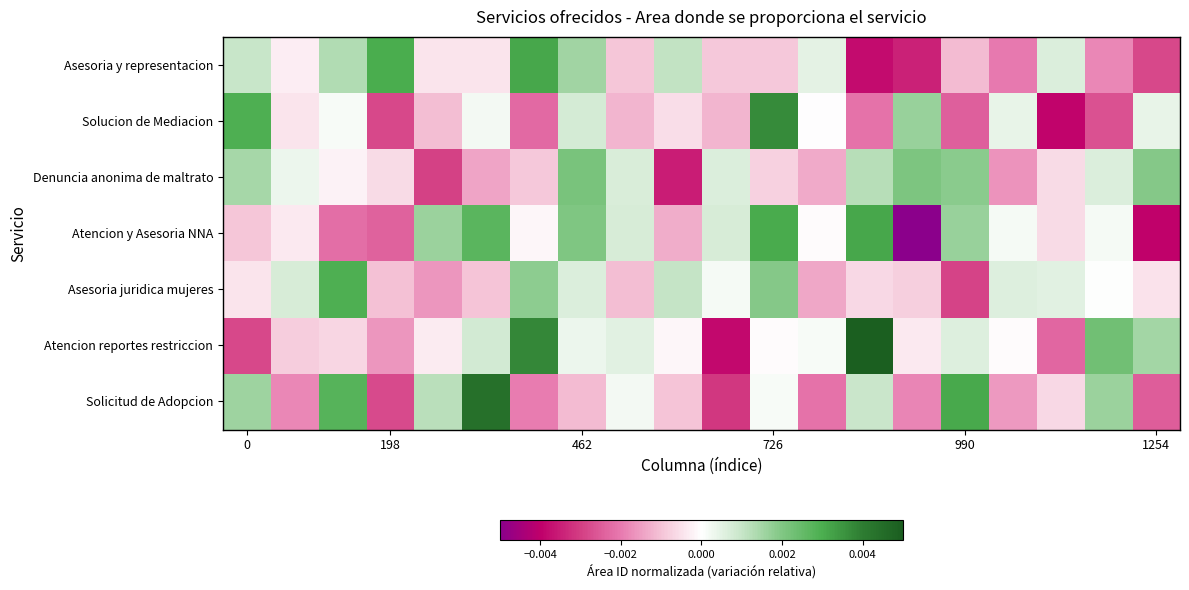

At which category is the sum across all series the highest?

726